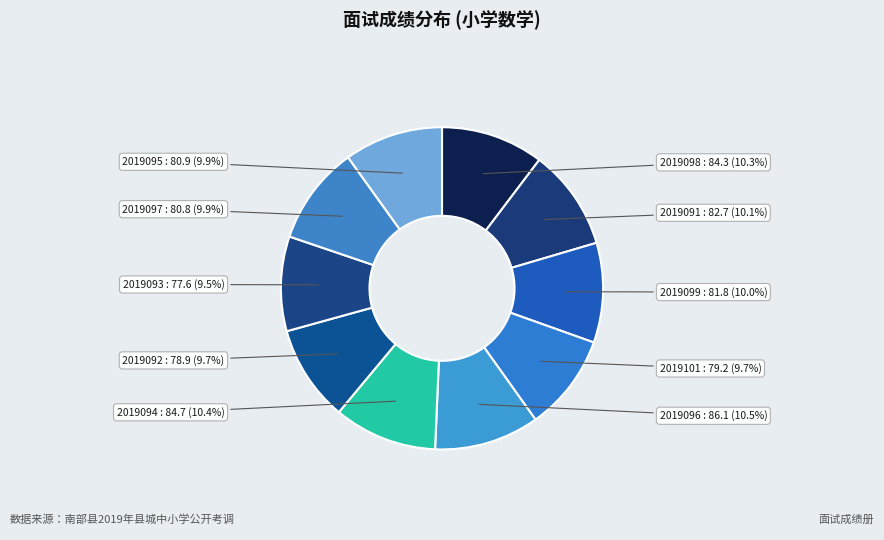

Which category has the smallest portion of the pie?

2019093